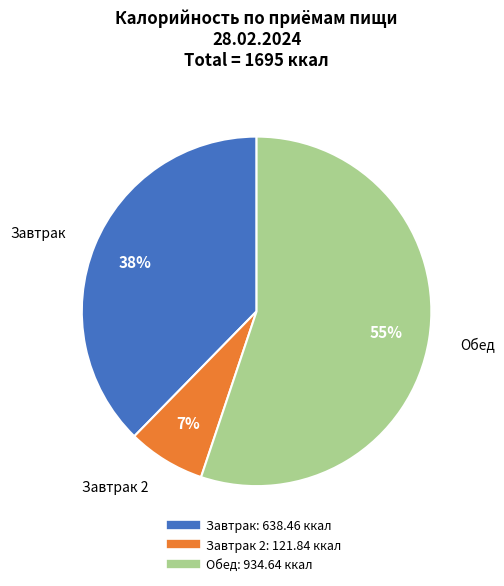

To the nearest percent, what is the average slice percentage?

33%